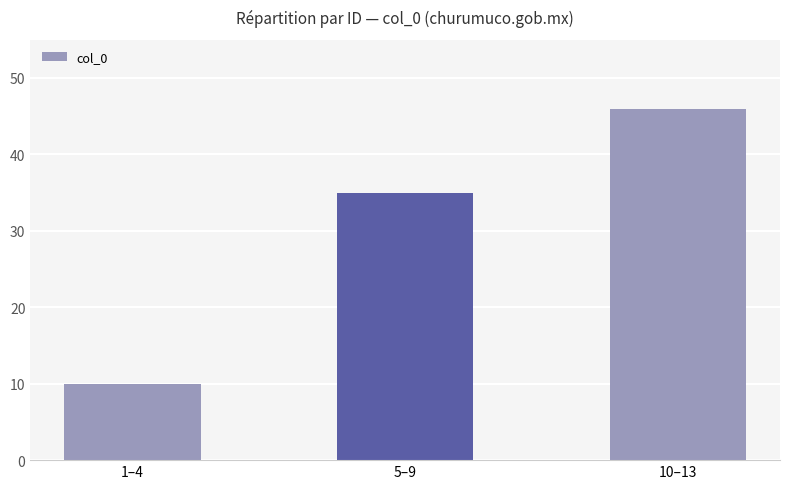

How many categories are shown in the chart?

3